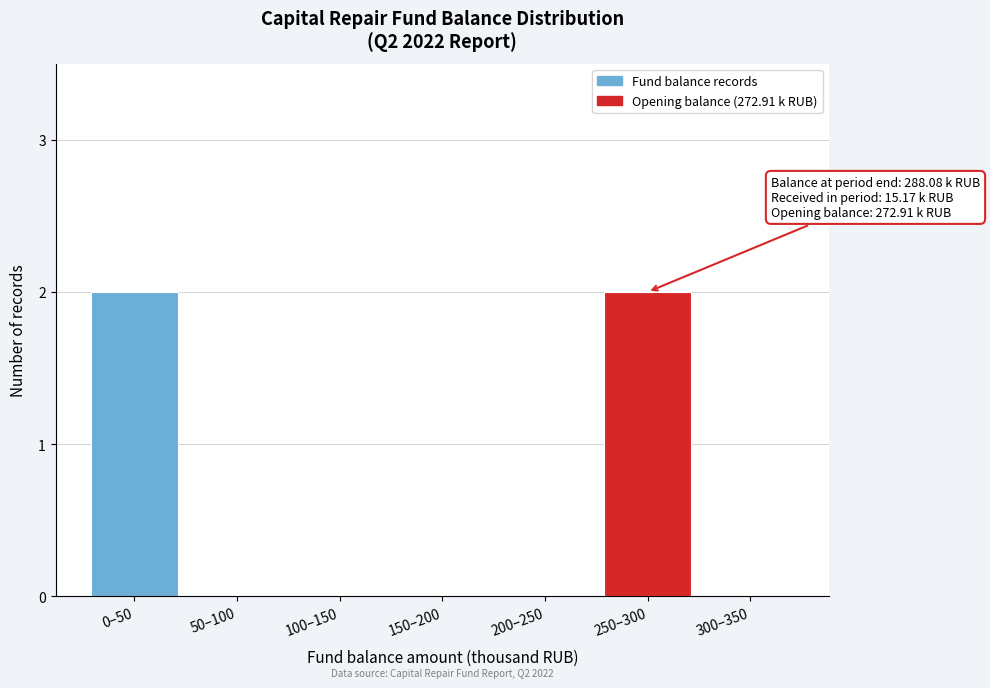

Reading left to right, extract all data points from this chart.

0–50=2	50–100=0	100–150=0	150–200=0	200–250=0	250–300=2	300–350=0